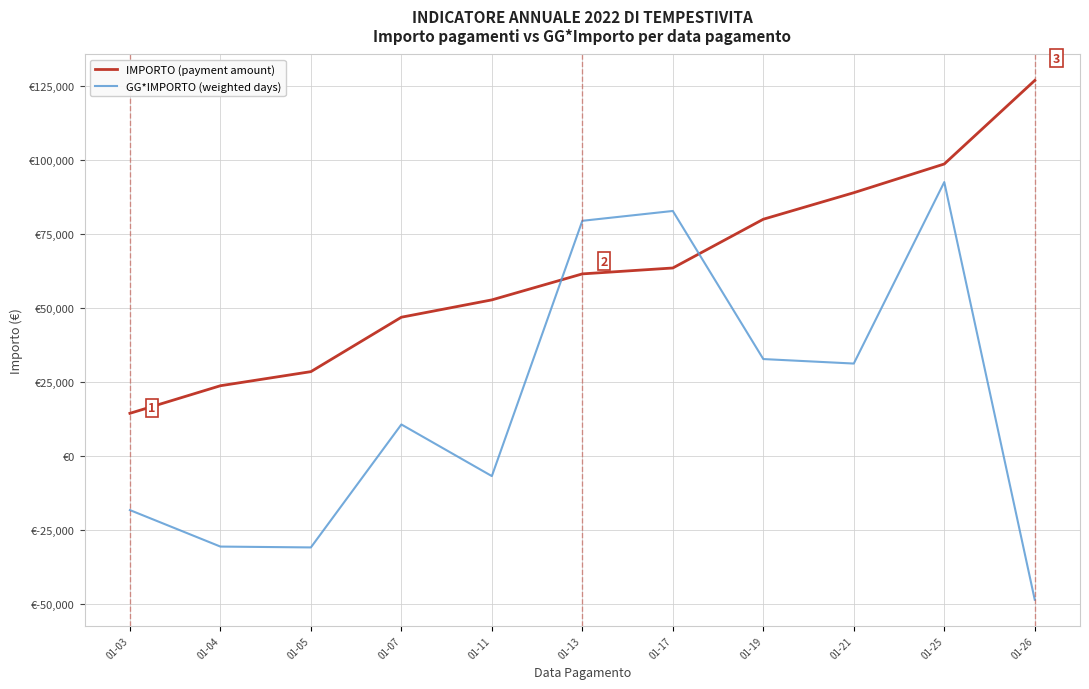

Which has a higher value, 01-25 or 01-17?

01-25